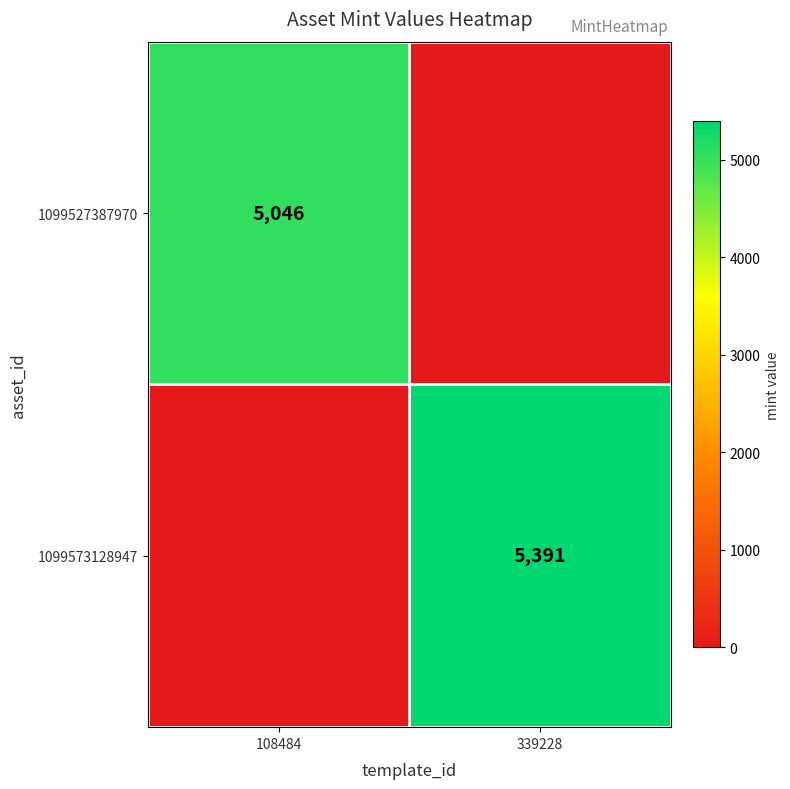

Is it true that 1099573128947 equals 1384 at 339228?

False